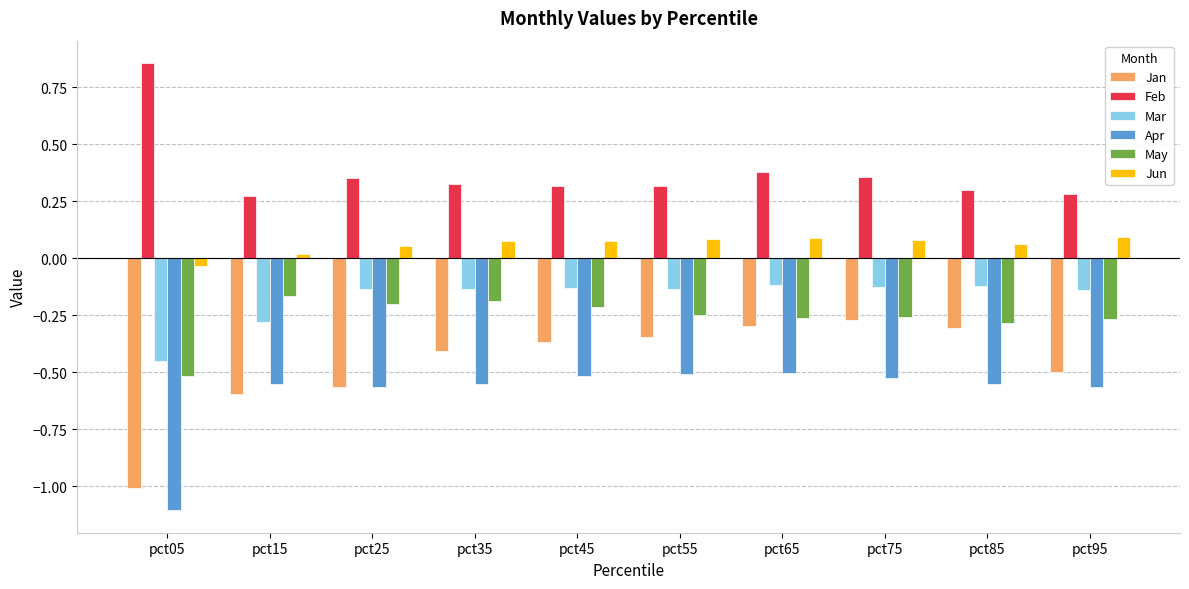

Which series has the largest total across all categories?

Feb